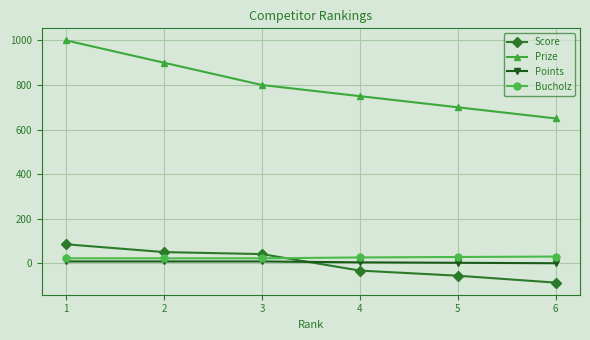

Which series changed the most between 1 and 6?

Prize